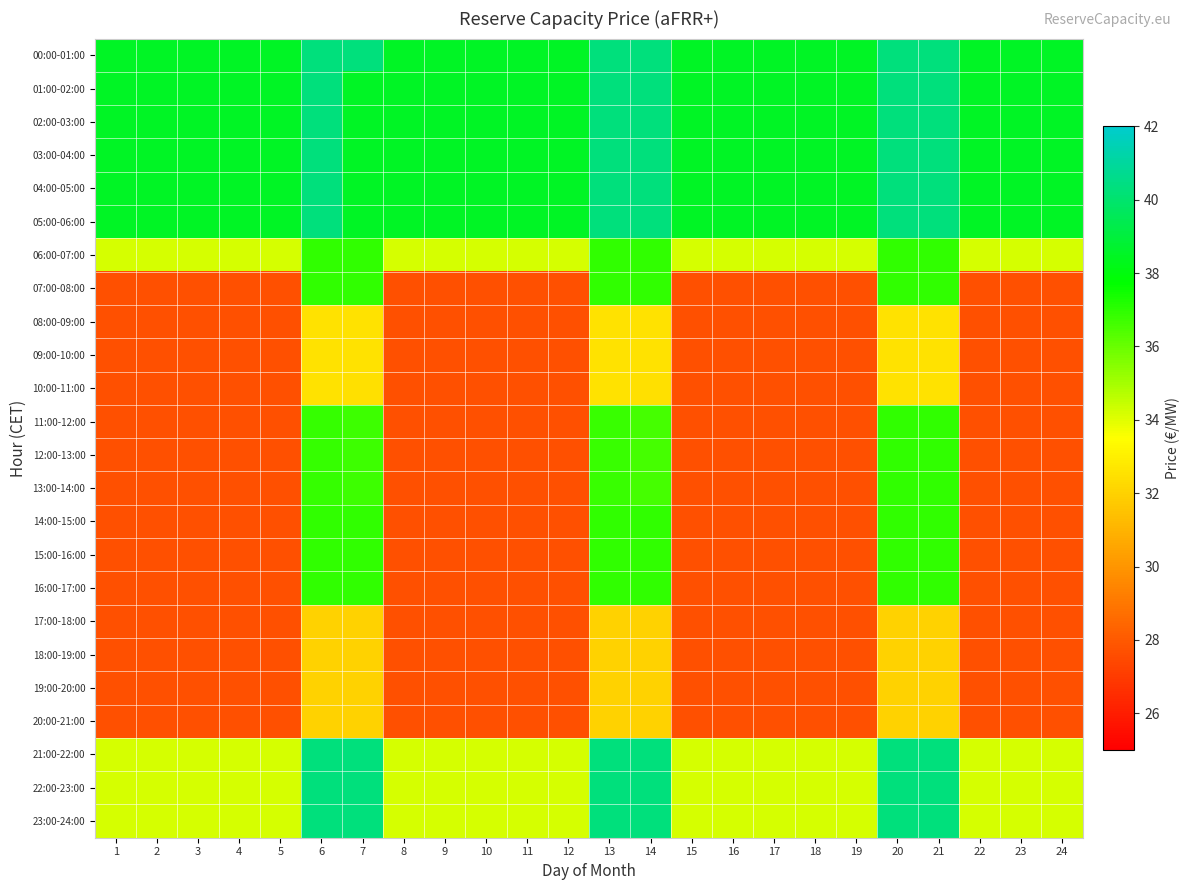

Which series has the largest total across all categories?

00:00-01:00